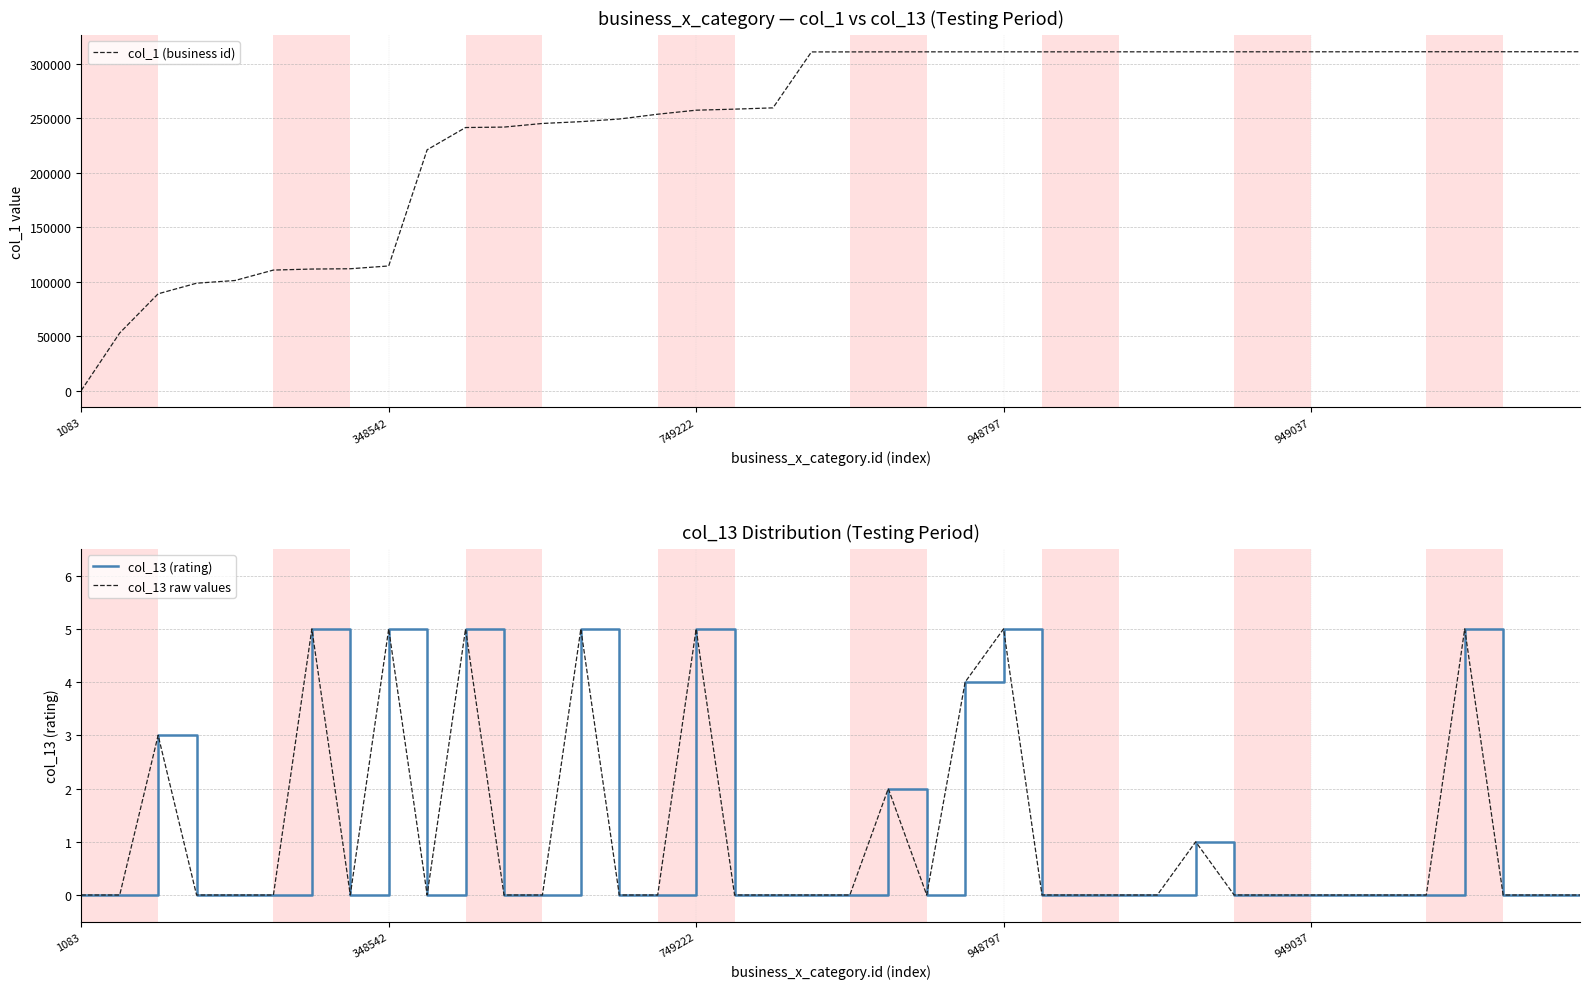

At which label does col_1 (business id) reach its minimum?

1083